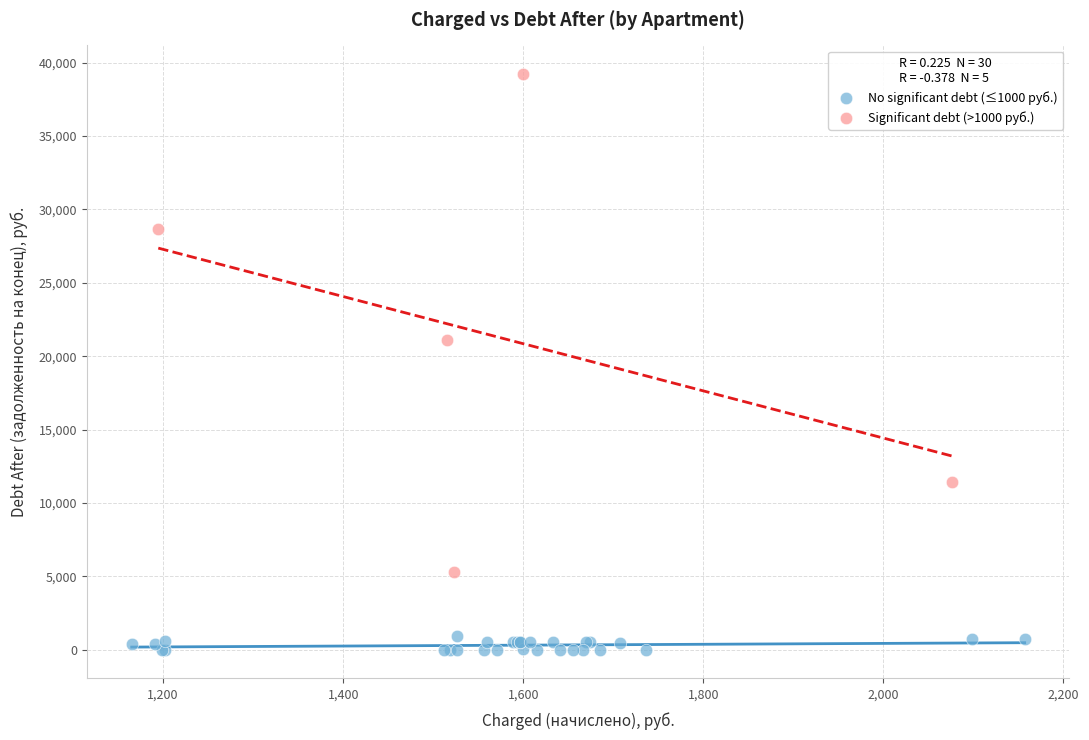

Which series reaches the minimum Y coordinate?

No significant debt (≤1000 руб.)